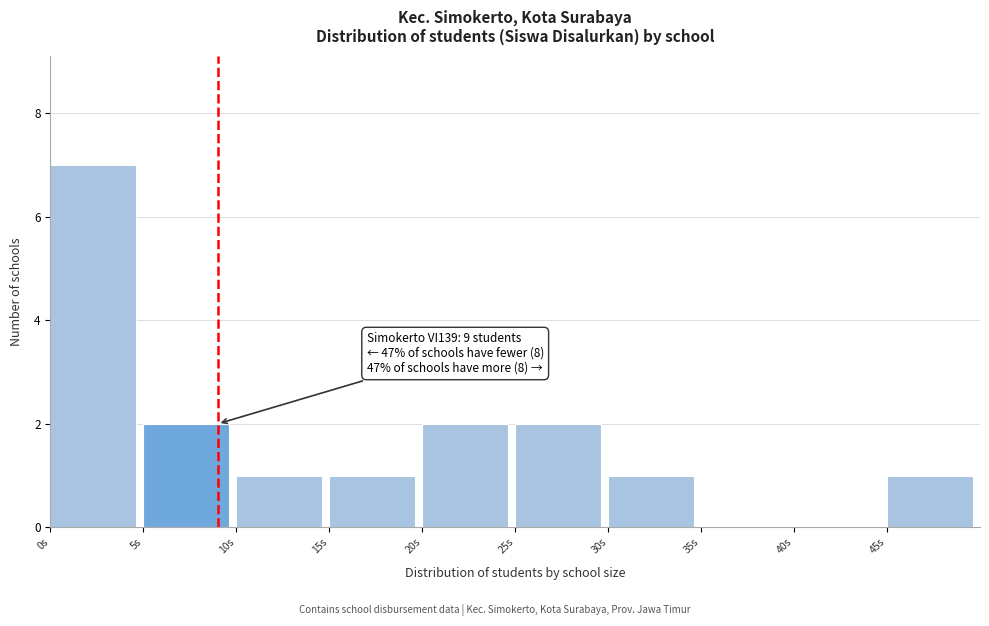

Which range on the x-axis has the tallest bar?

0 to 5